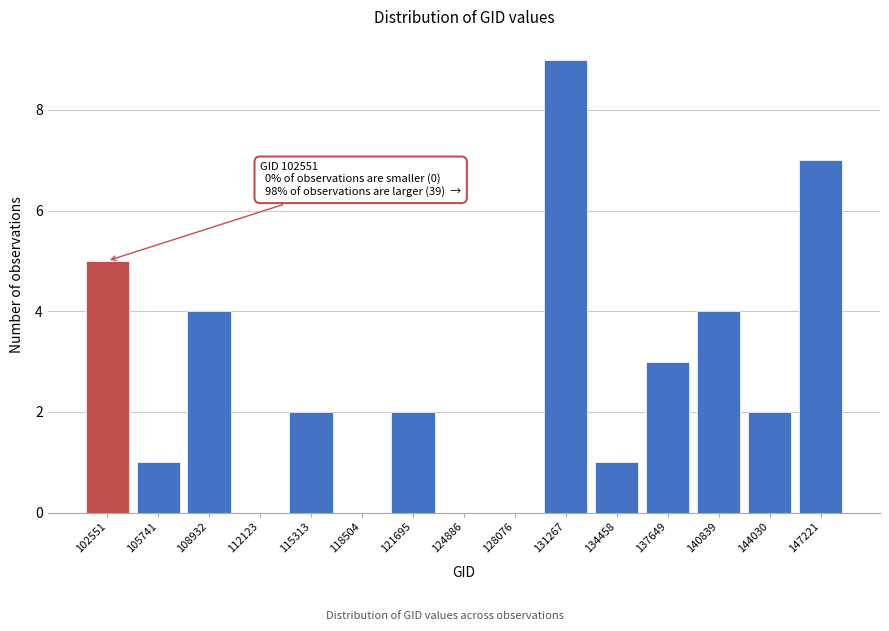

Reading left to right, what are all the values shown in this chart?

102551=5	105741=1	108932=4	112123=0	115313=2	118504=0	121695=2	124886=0	128076=0	131267=9	134458=1	137649=3	140839=4	144030=2	147221=7